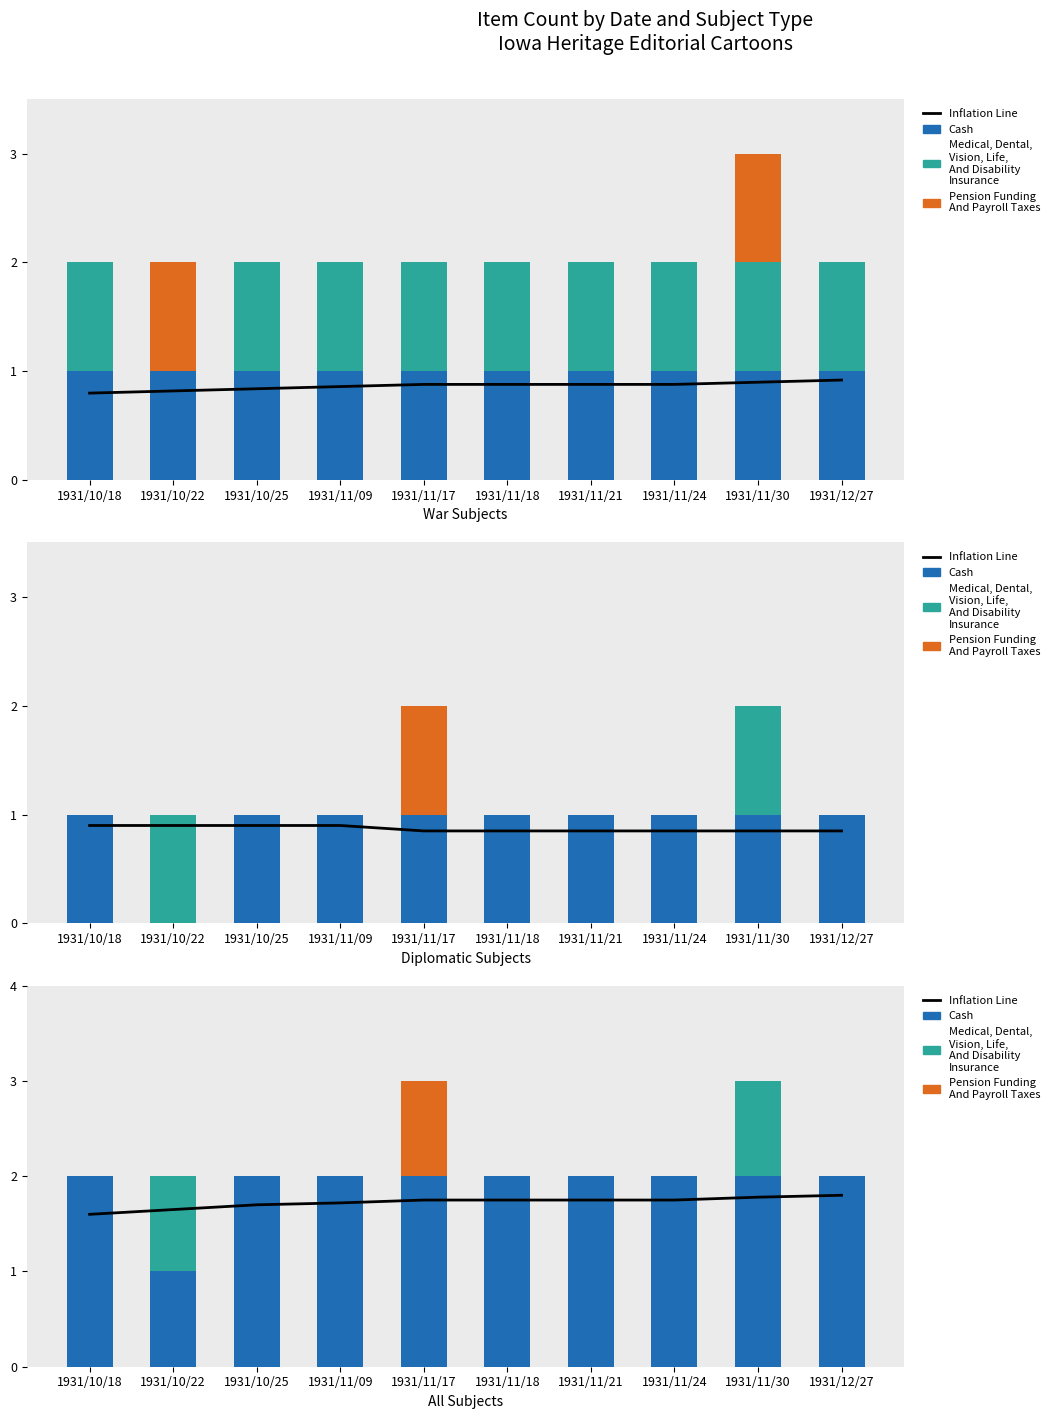

Which has a higher value, 1931/11/17 or 1931/11/21?

1931/11/17